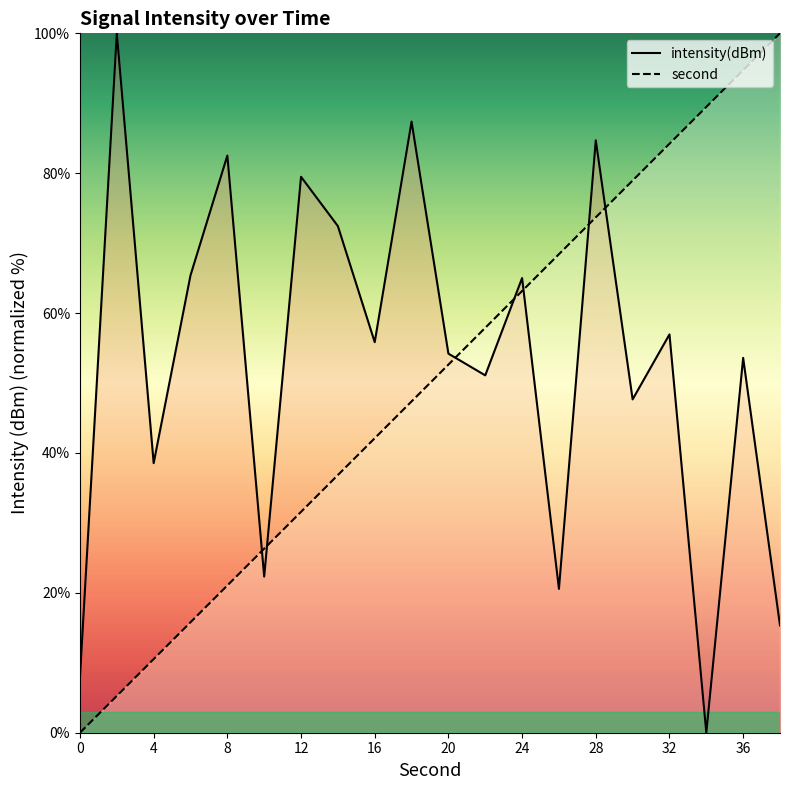

At which category is the sum across all series the highest?

28